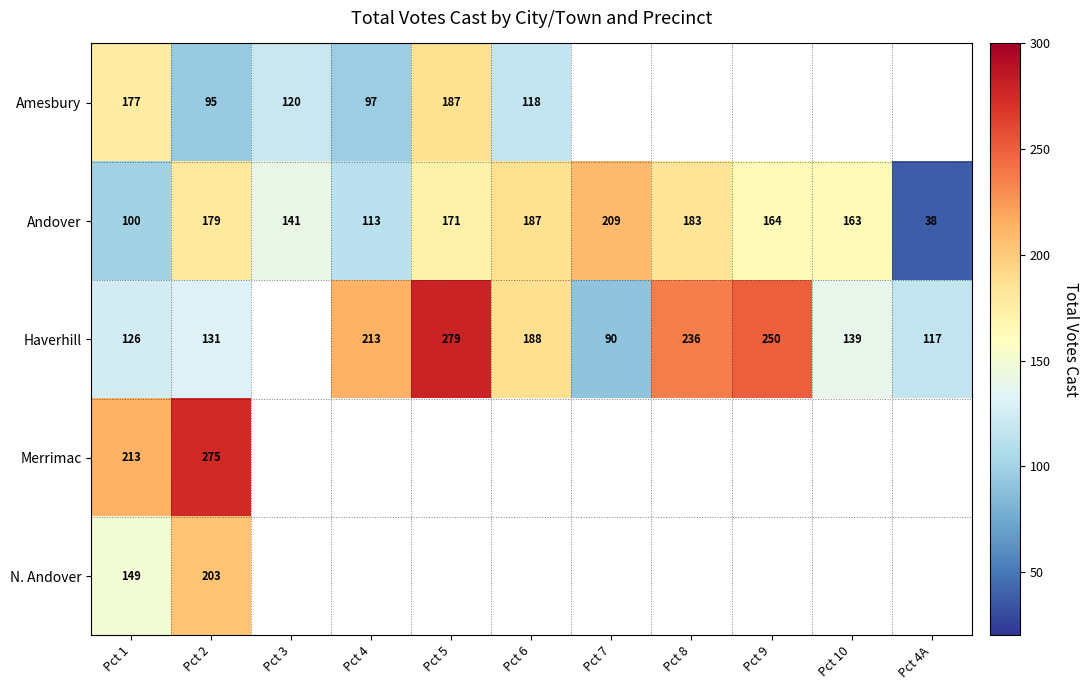

Rank the categories by Andover value from lowest to highest.

Pct 4A, Pct 1, Pct 4, Pct 3, Pct 10, Pct 9, Pct 5, Pct 2, Pct 8, Pct 6, Pct 7